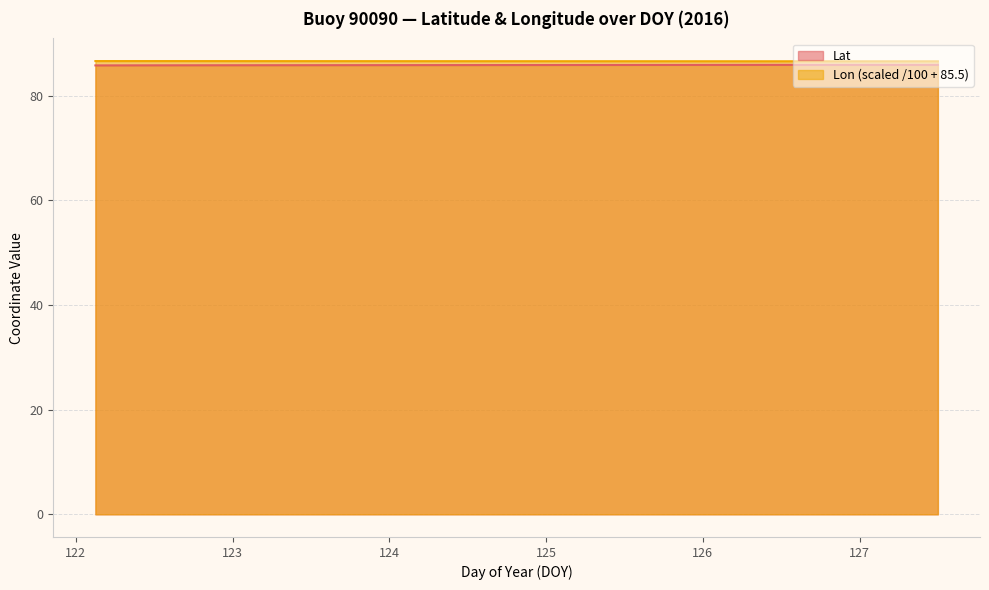

True or false: Lon has a value of 86.6 at 127.375.

True